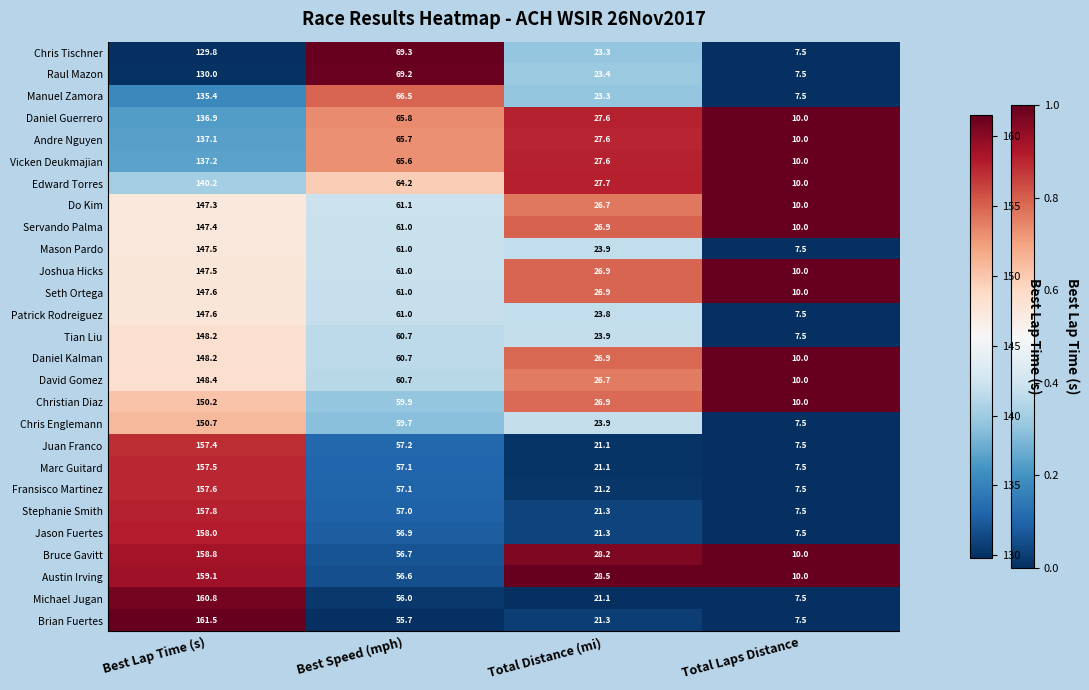

Count the number of data series in this chart.

27